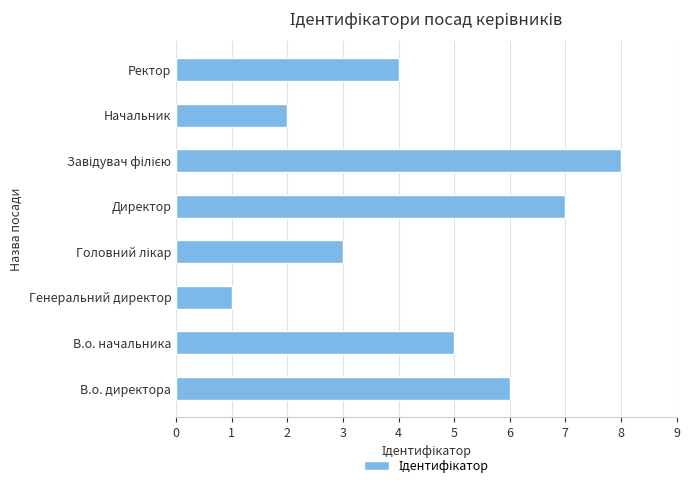

Approximately how many times larger is the value at Ректор compared to Директор?

0.6